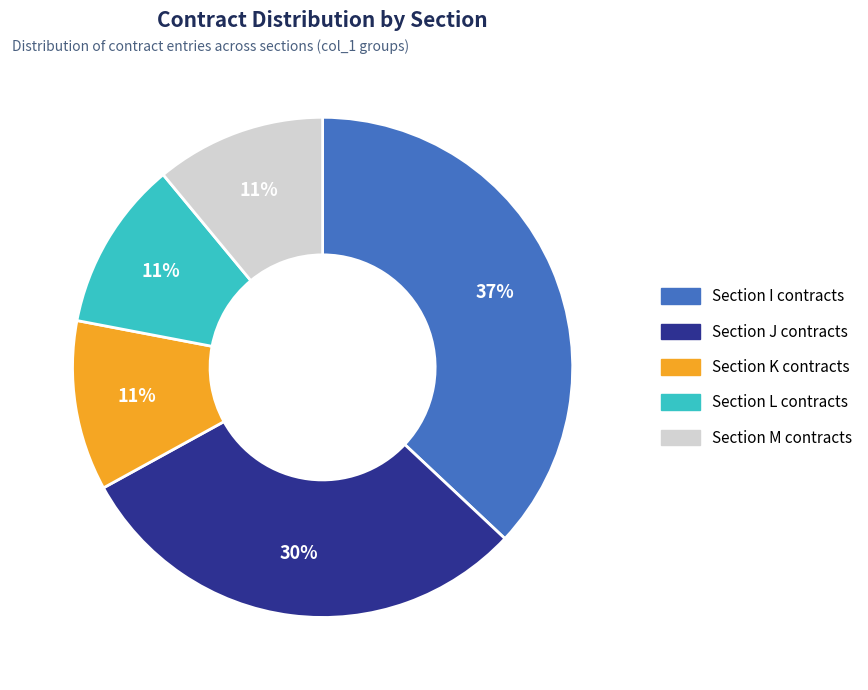

Is it true that I is 25% of the pie?

False